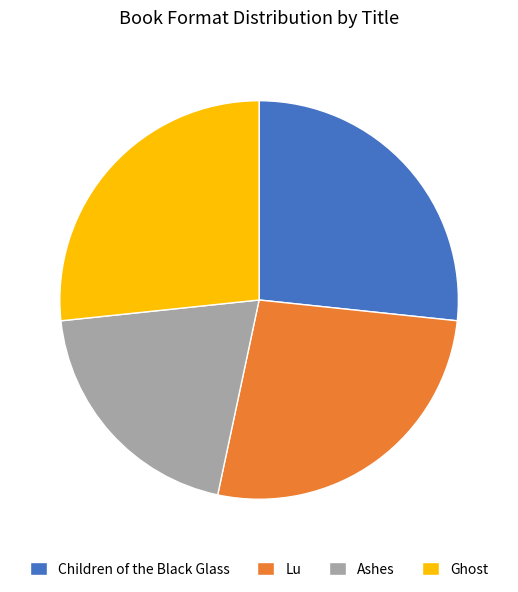

What is the smallest slice in the pie chart?

Ashes